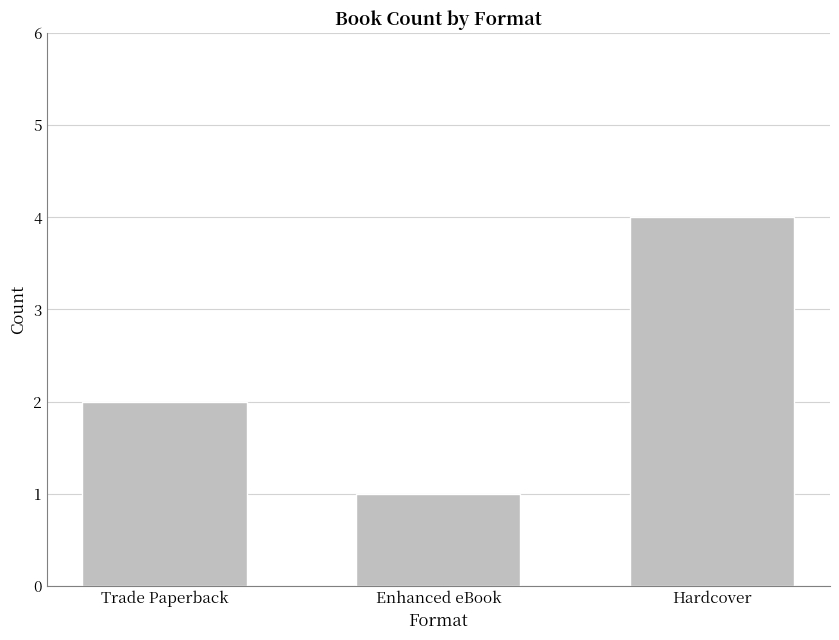

What is the smallest value displayed?

1